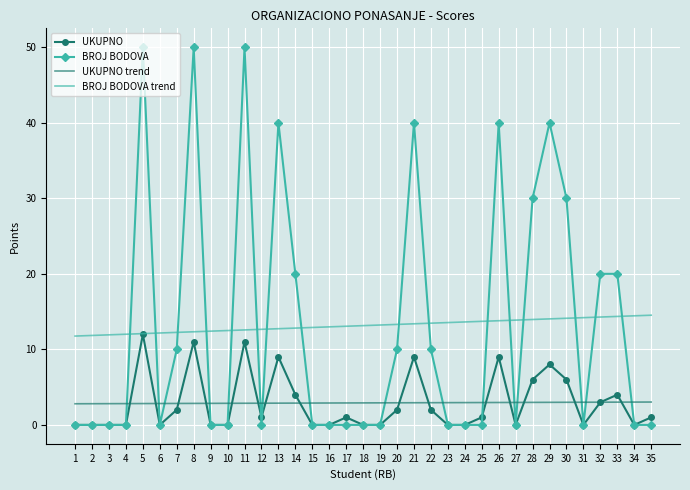

What is the difference between the maximum and minimum values in the BROJ BODOVA trend series?

2.8